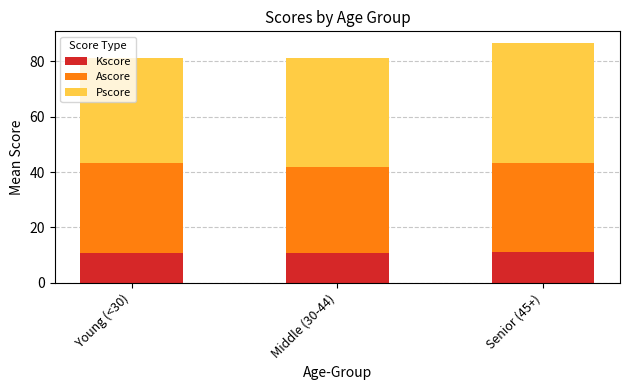

The Kscore series shows 10.7 at Middle (30-44). True or false?

True